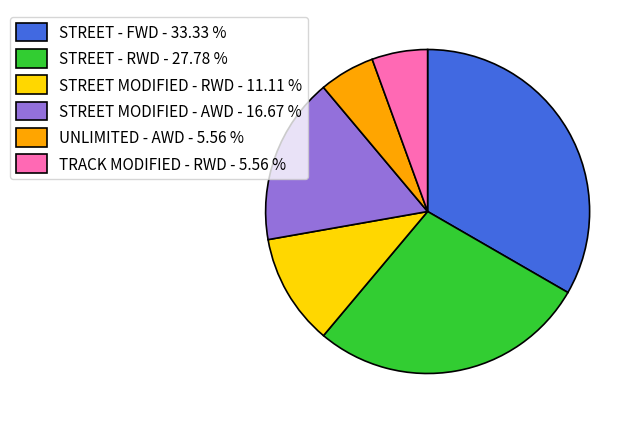

The STREET - RWD slice represents 28% of the pie. True or false?

True